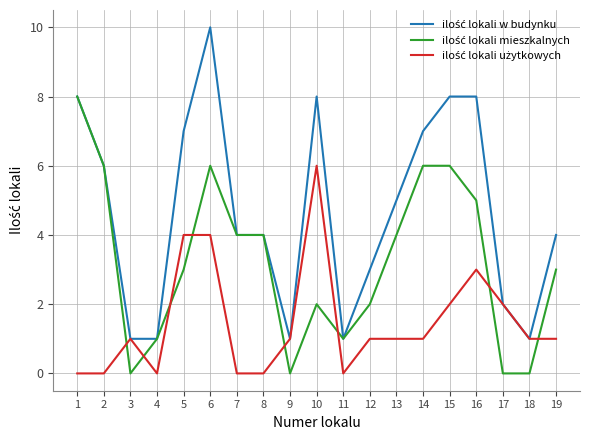

What is the total value across all series at 19?

8